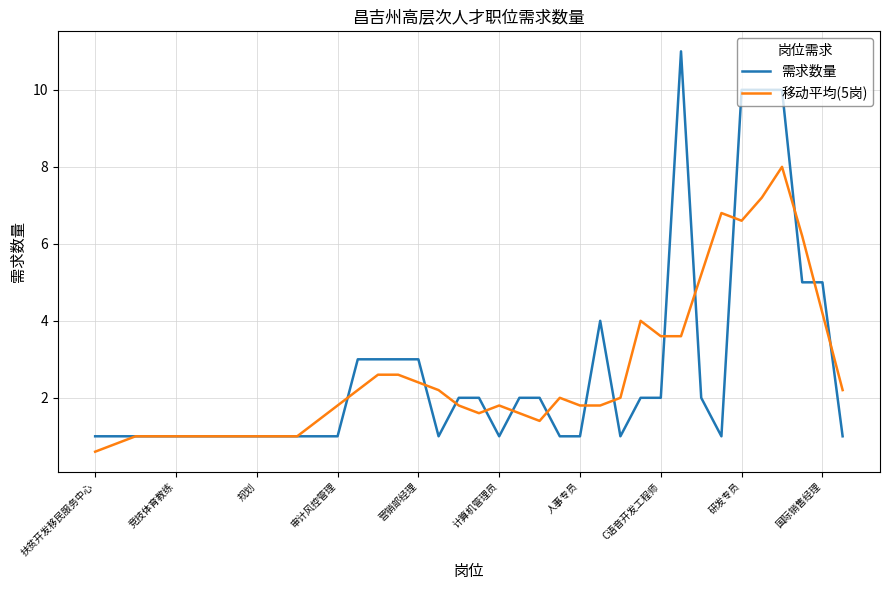

What is the greatest value displayed?

11.0